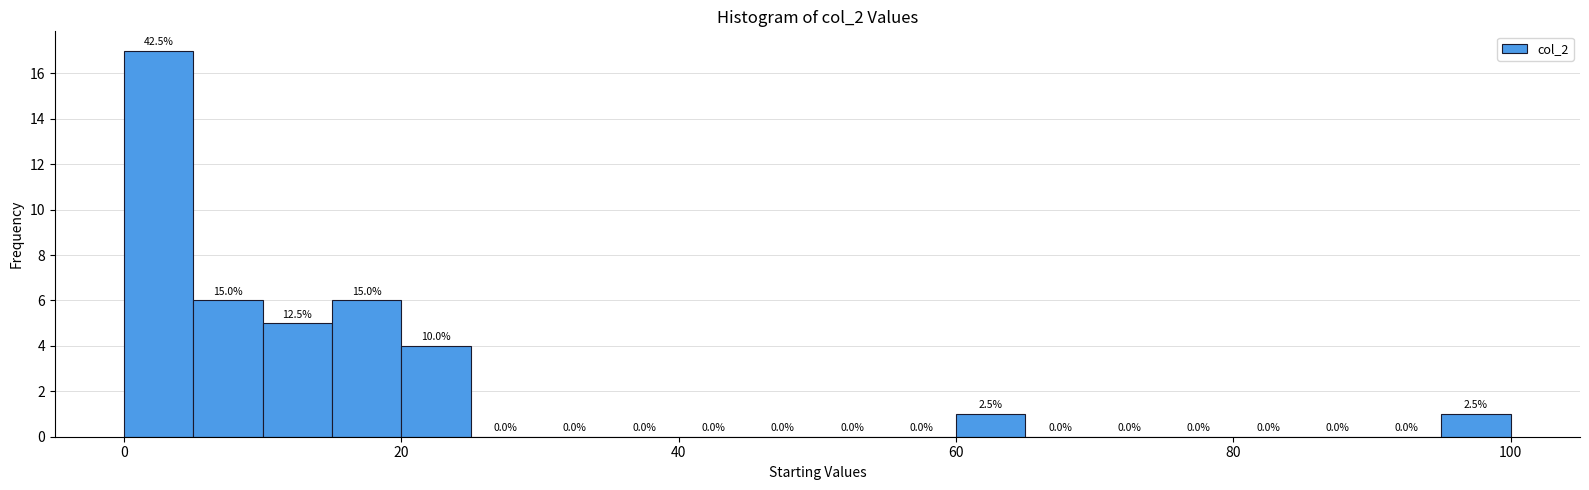

Read against the x-axis, roughly where is the centre of the tallest bar?

2